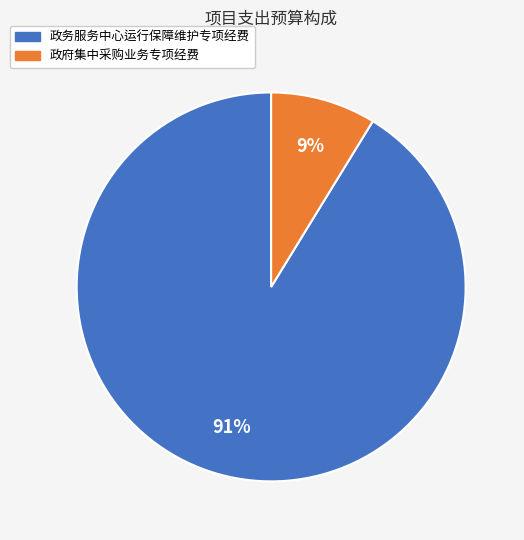

Which has a higher value, 政府集中采购业务专项经费 or 政务服务中心运行保障维护专项经费?

政务服务中心运行保障维护专项经费